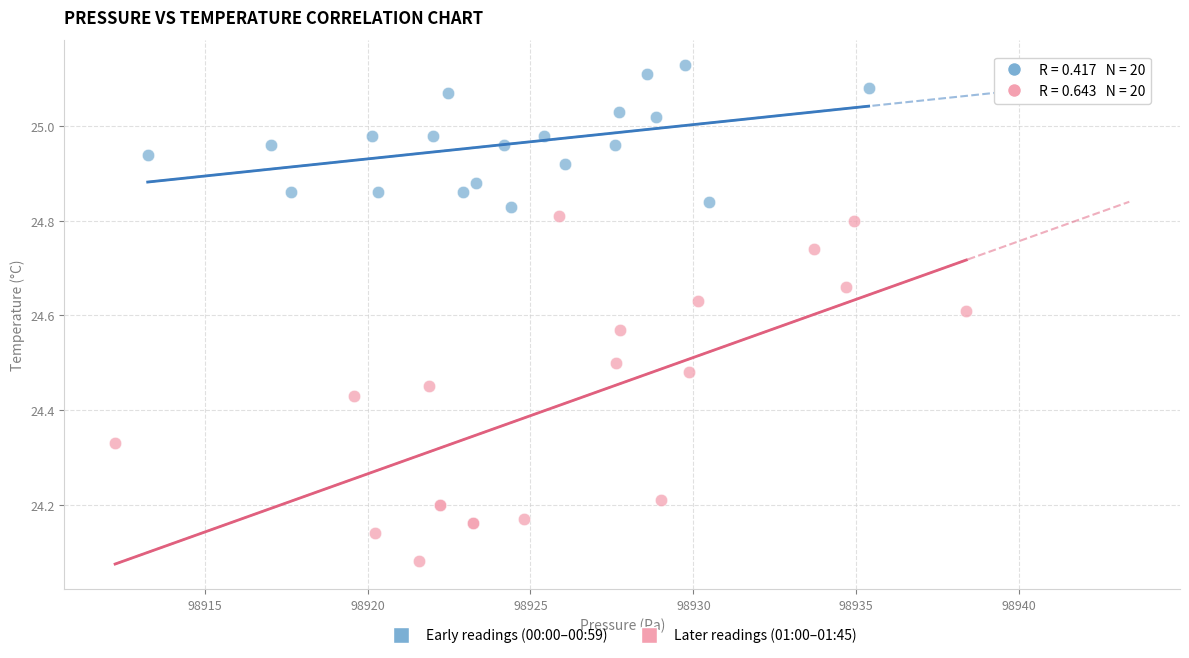

Which series contains the highest Y value?

Early readings (00:00–00:59)